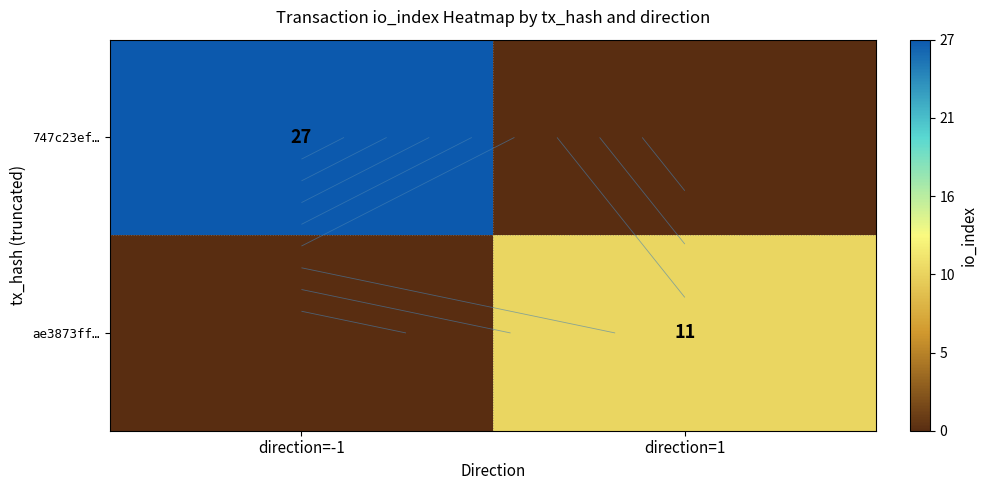

Which series has the largest total across all categories?

747c23ef…